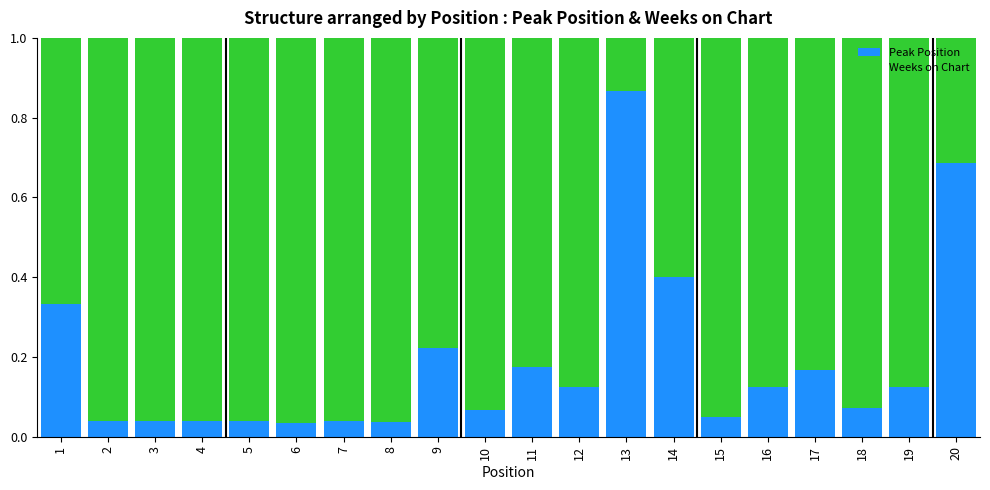

Which category has the highest value in the Peak Position series?

13